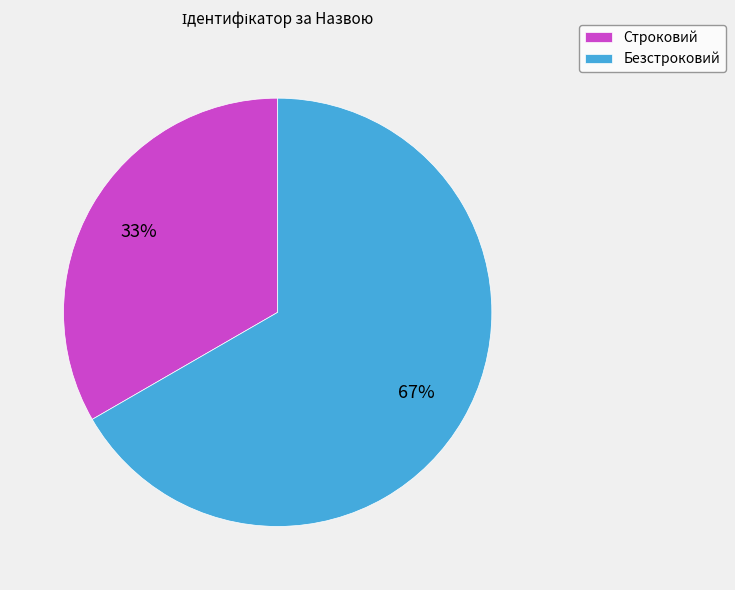

What is the smallest slice in the pie chart?

Строковий